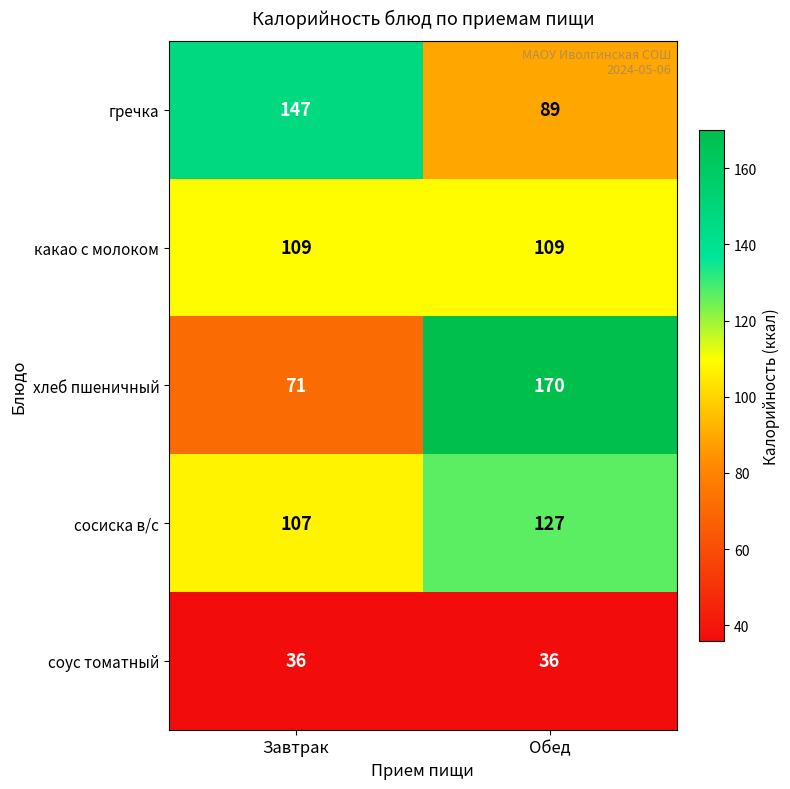

What is the total value across all series at Обед?

531